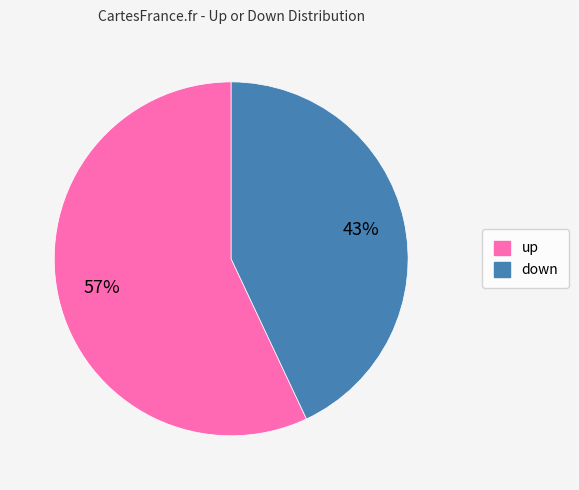

The down slice represents 38% of the pie. True or false?

False